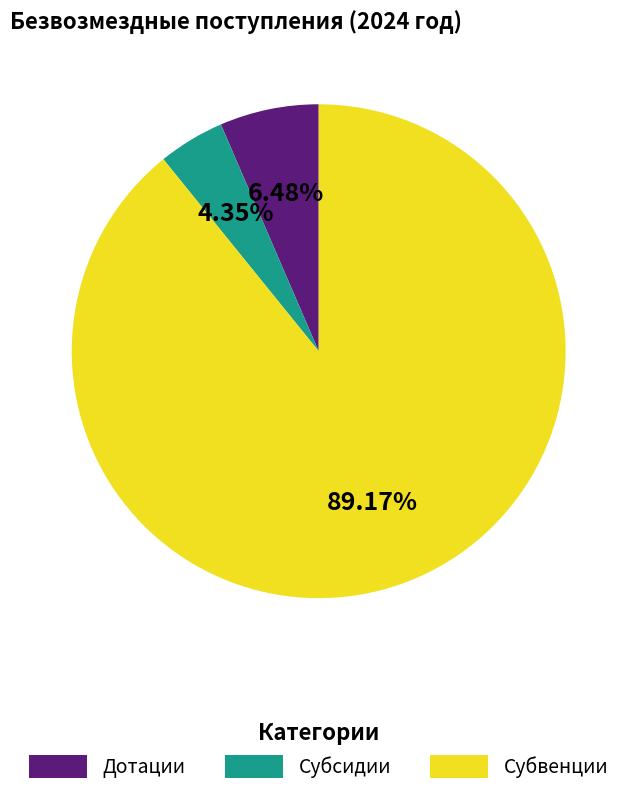

Which has a higher value, Дотации or Субсидии?

Дотации